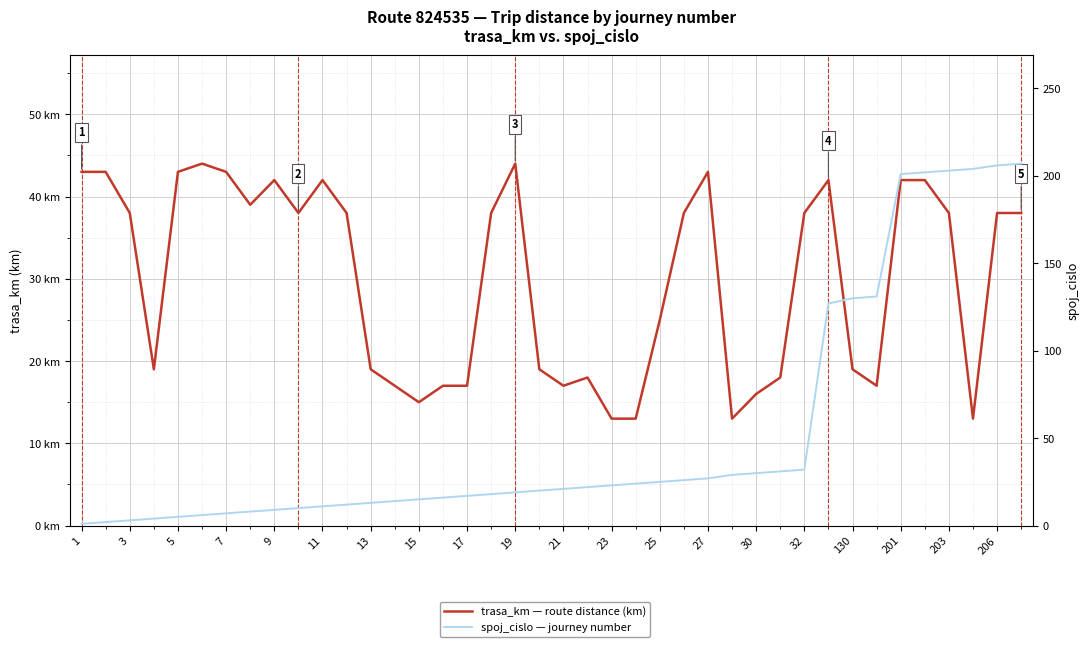

Reading left to right, list all the values displayed in this chart.

trasa_km — route distance (km): 43	43	38	19	43	44	43	39	42	38	42	38	19	17	15	17	17	38	44	19	17	18	13	13	25	38	43	13	16	18	38	42	19	17	42	42	38	13	38	38
spoj_cislo — journey number: 1	2	3	4	5	6	7	8	9	10	11	12	13	14	15	16	17	18	19	20	21	22	23	24	25	26	27	29	30	31	32	127	130	131	201	202	203	204	206	207